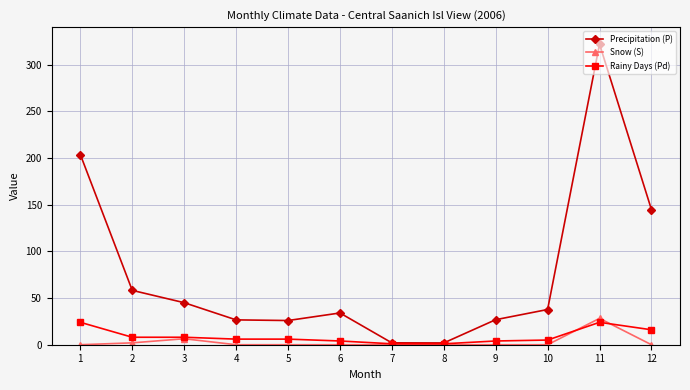

What is the difference between the maximum and minimum values in the Rainy Days (Pd) series?

23.0